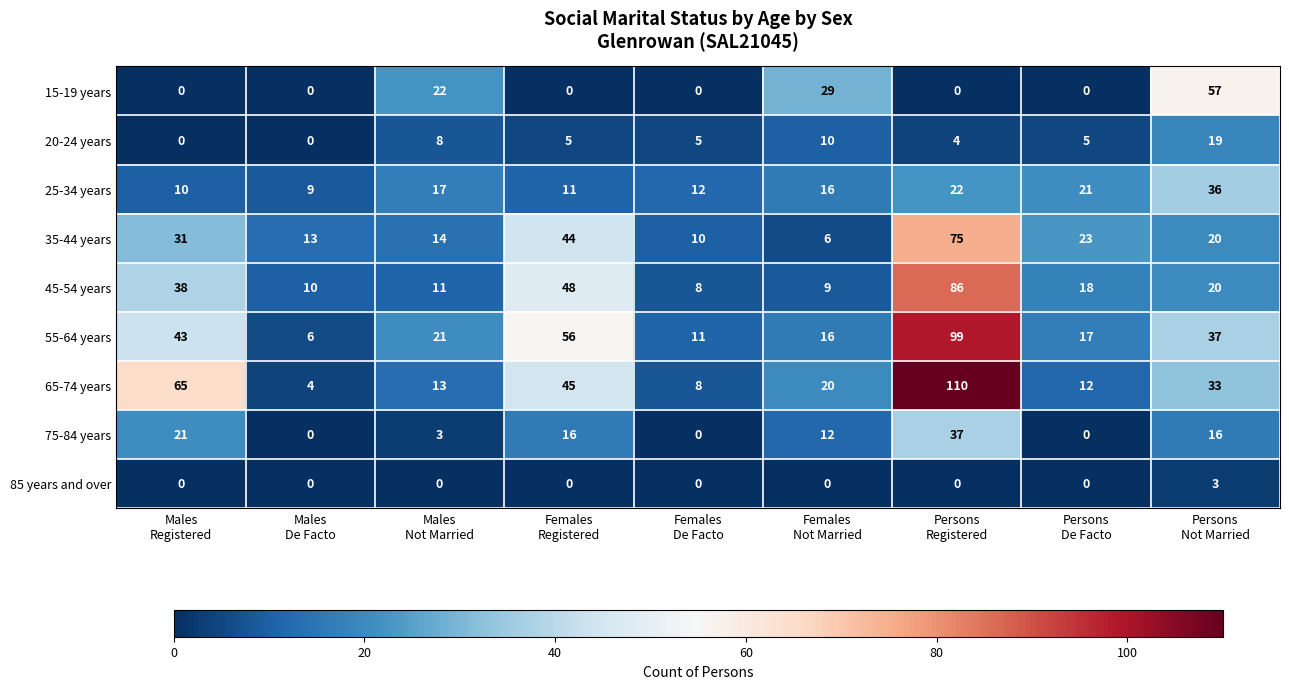

List the series in order of their peak value, lowest first.

85 years and over, 20-24 years, 25-34 years, 75-84 years, 15-19 years, 35-44 years, 45-54 years, 55-64 years, 65-74 years